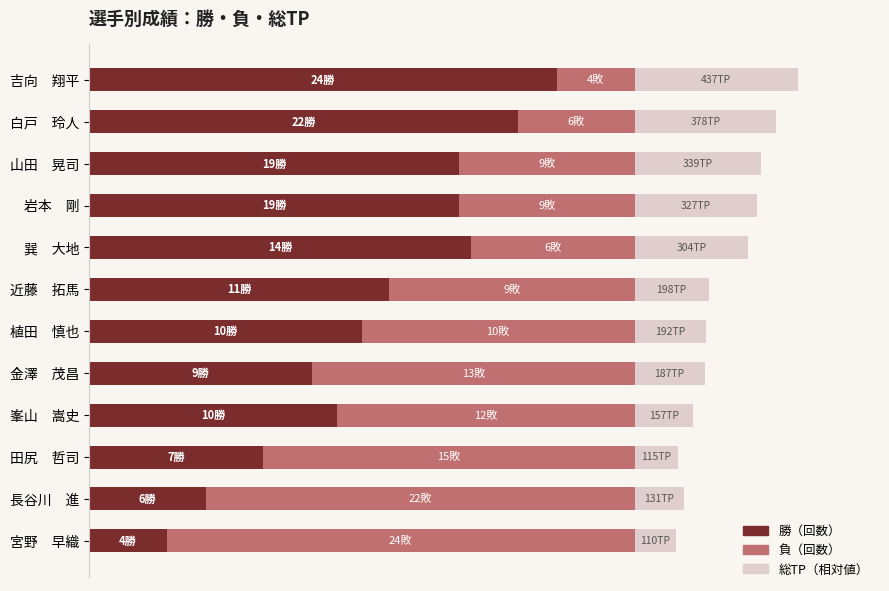

The value of 総TP（相対） at 白戸 玲人 is 25.9. True or false?

True